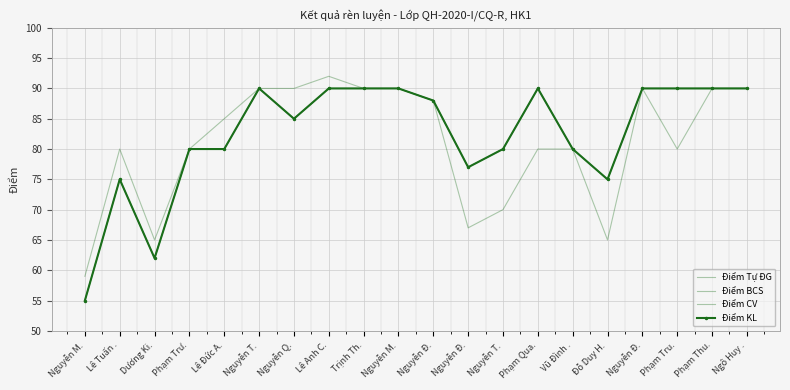

In Điểm BCS, how many points are higher than both neighbors (excluding endpoints)?

3